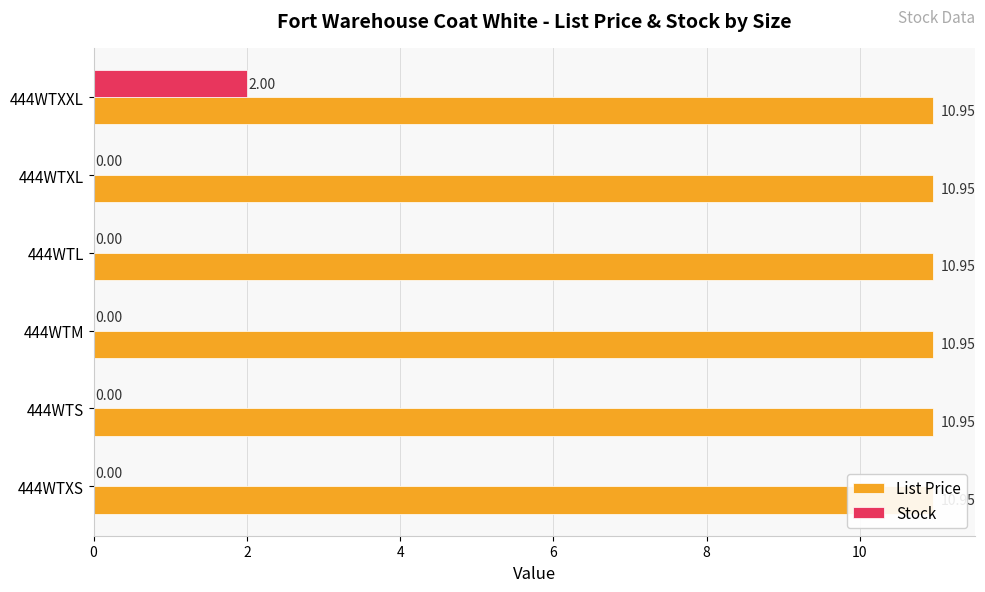

Count the number of categories in the chart.

6